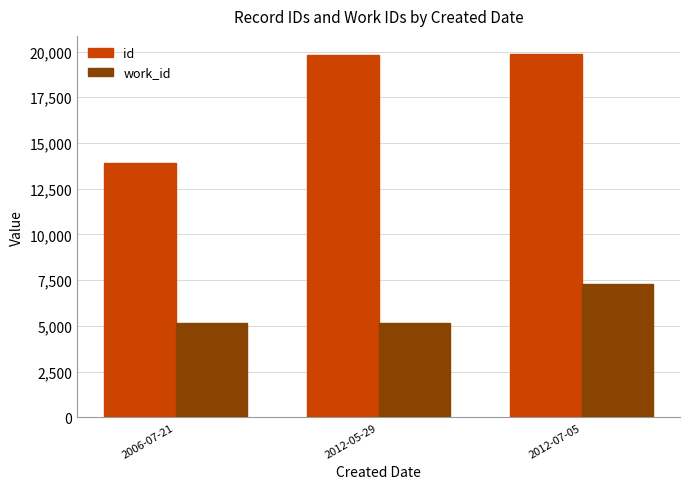

Which category has the lowest value in the id series?

2006-07-21